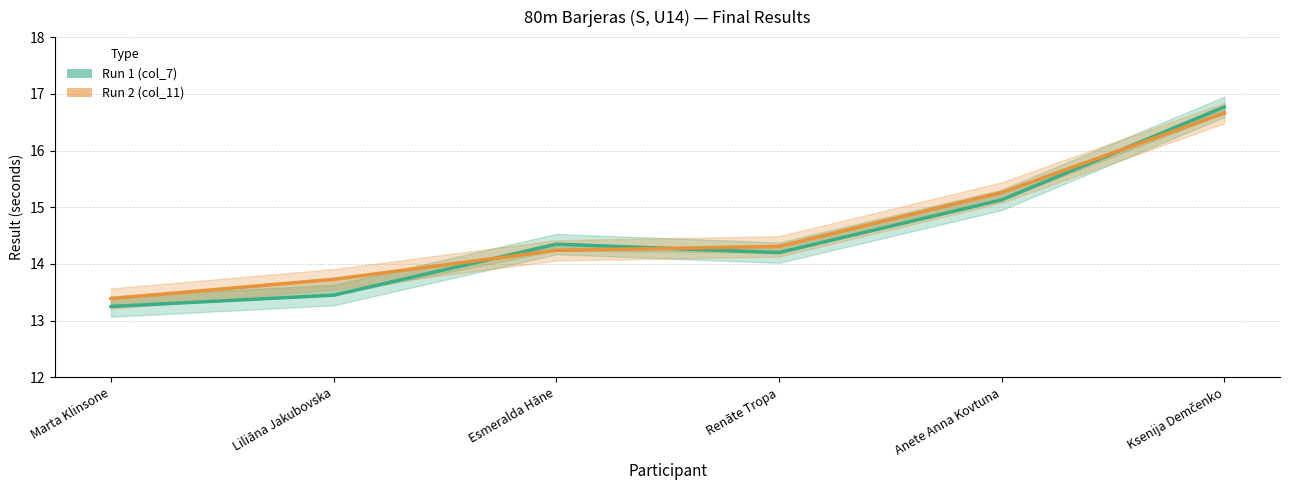

Where is Run 1 (col_7) nearest to the value 15?

Anete Anna Kovtuna